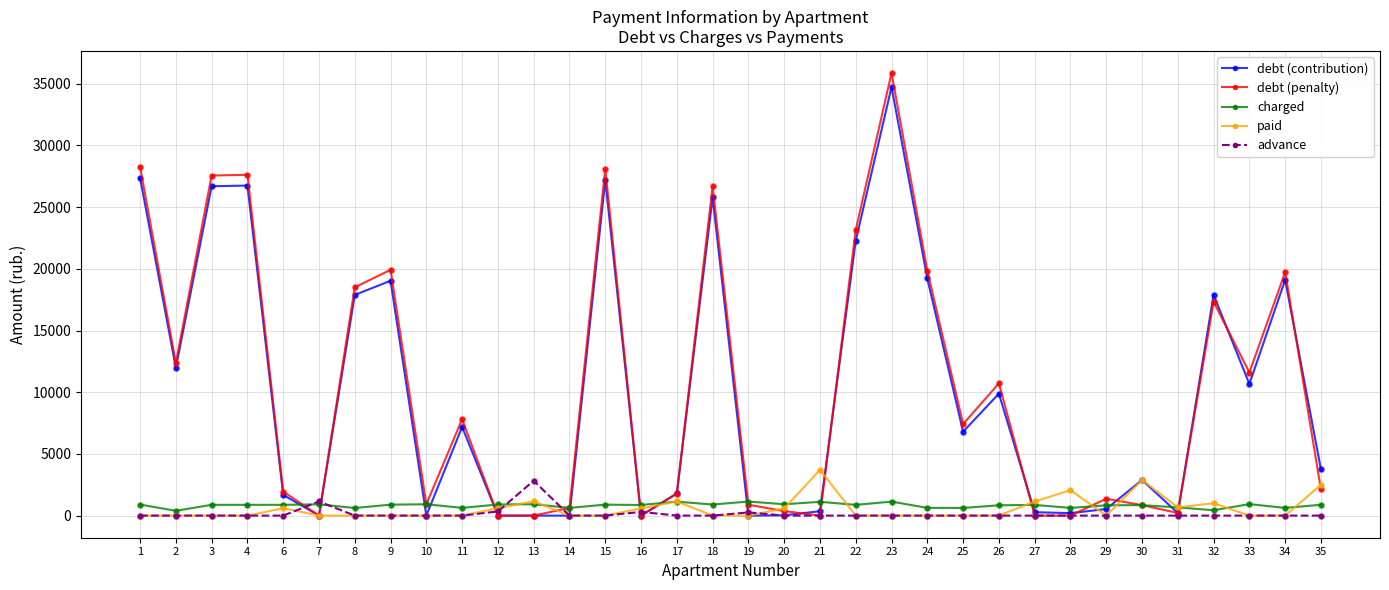

Which series has the largest total across all categories?

debt (penalty)